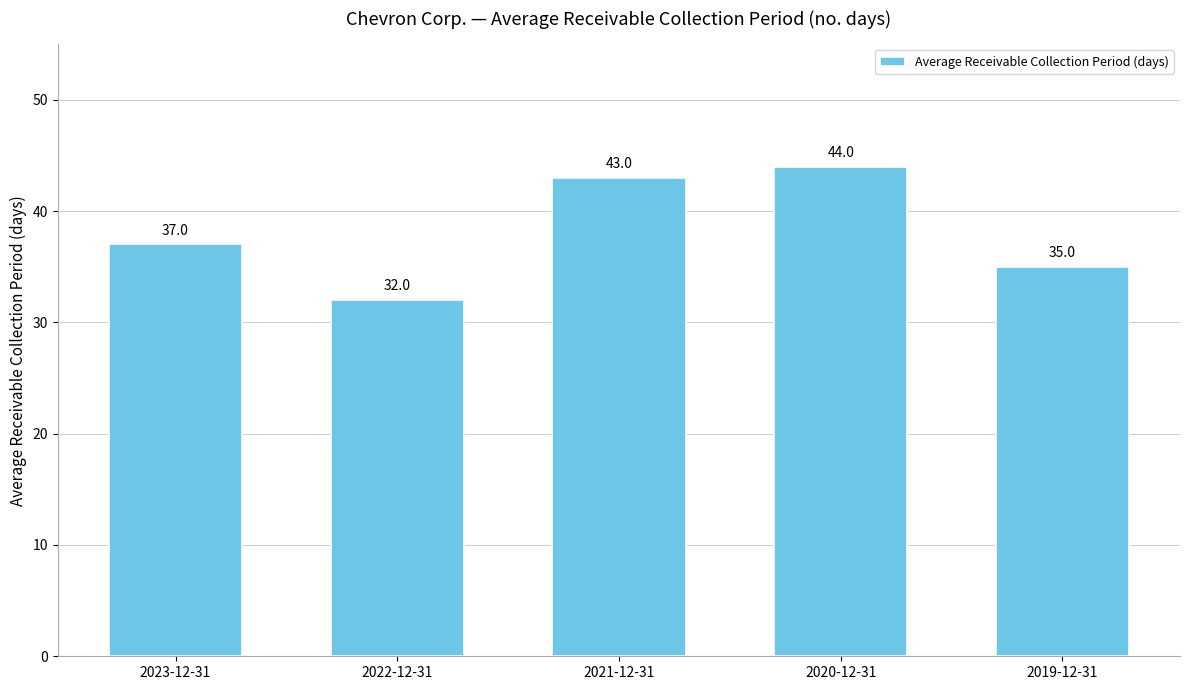

What is the difference between the values at 2020-12-31 and 2019-12-31?

9